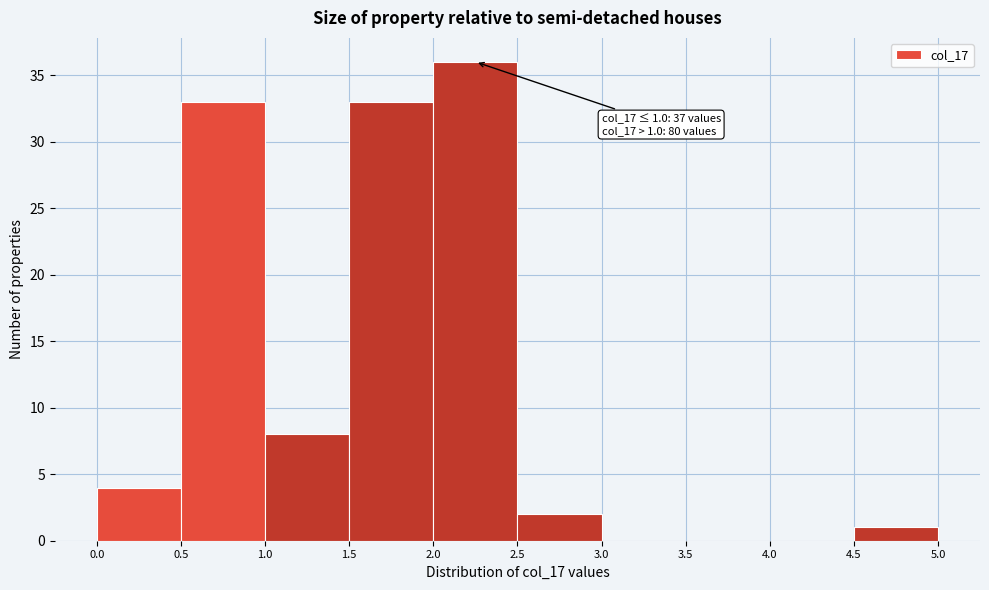

Over which range of the x-axis is the bar tallest?

2.0 to 2.5